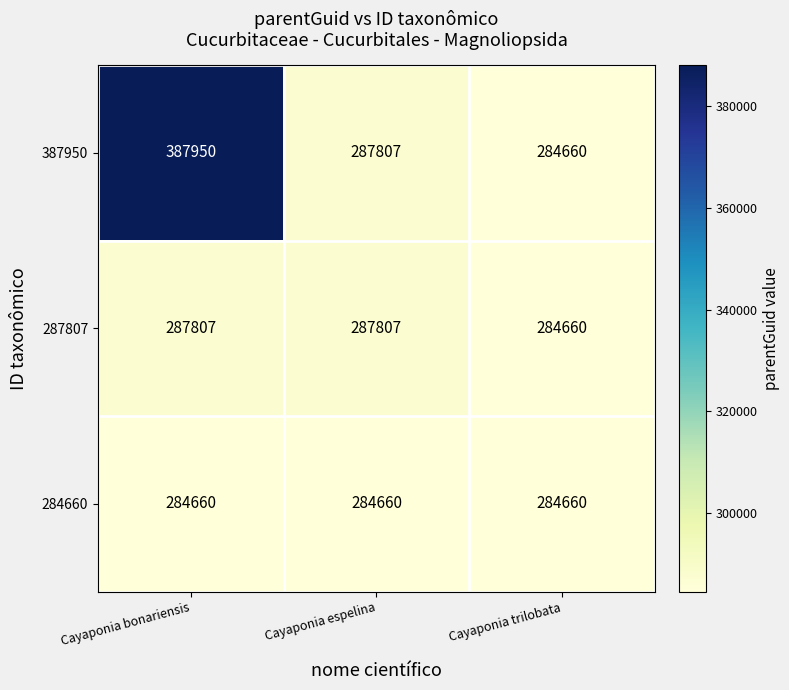

The 287807 series shows 284660 at Cayaponia trilobata. True or false?

True